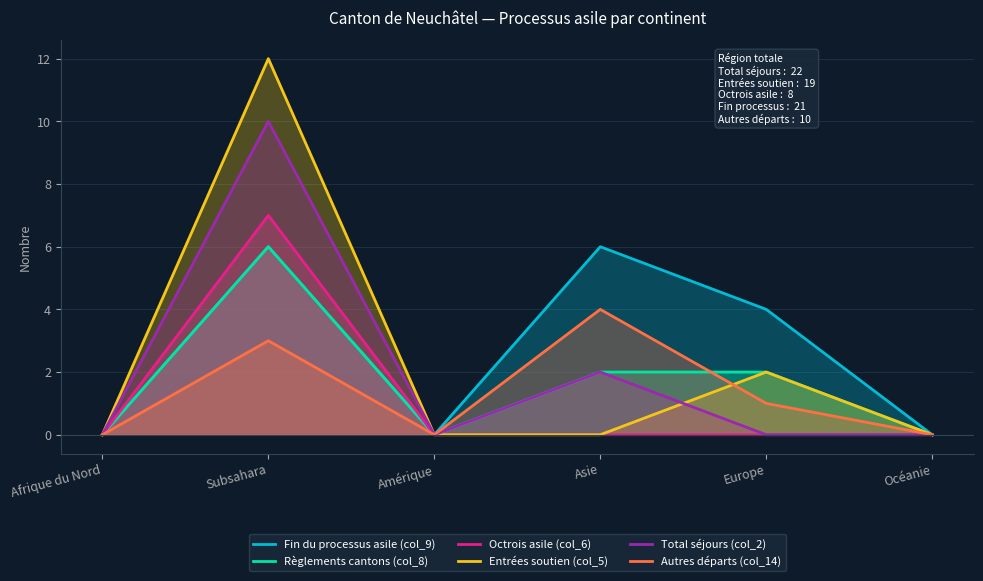

What is the label of the 3rd point from the right?

Asie